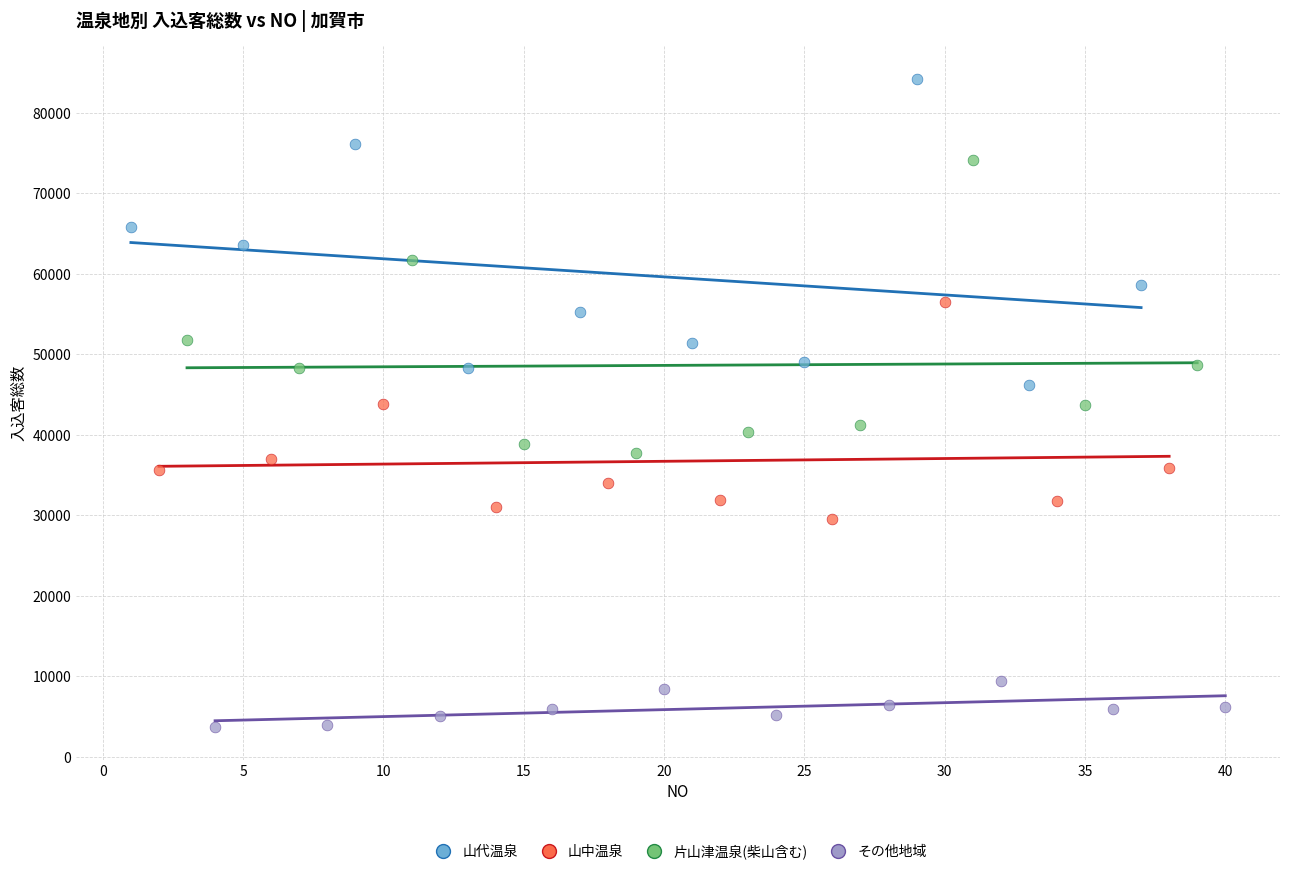

What are all the series names shown in the legend?

山代温泉, 山中温泉, 片山津温泉(柴山含む), その他地域